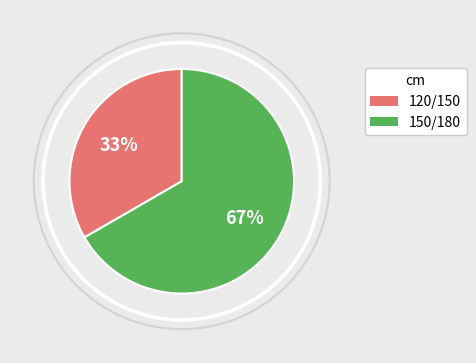

To the nearest percent, what portion does 150/180 represent?

67%